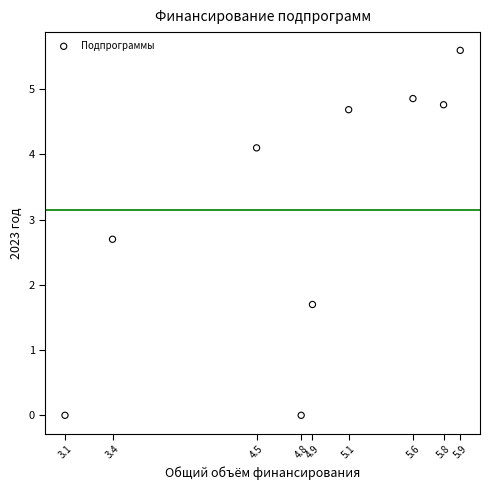

What is the average Y value?

3.2